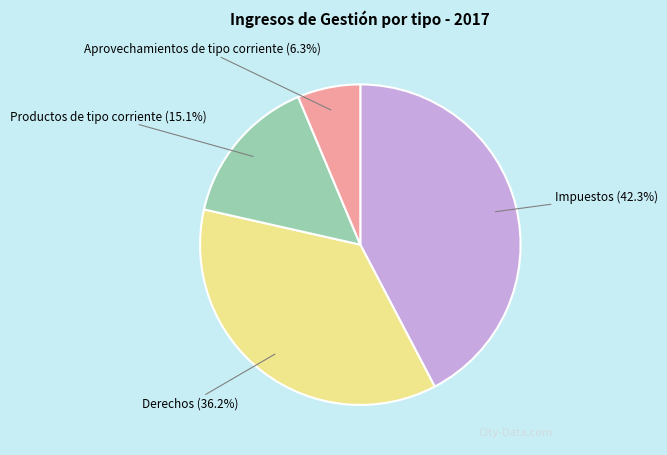

To the nearest percent, what is the combined percentage of Aprovechamientos de tipo corriente and Productos de tipo corriente?

21%